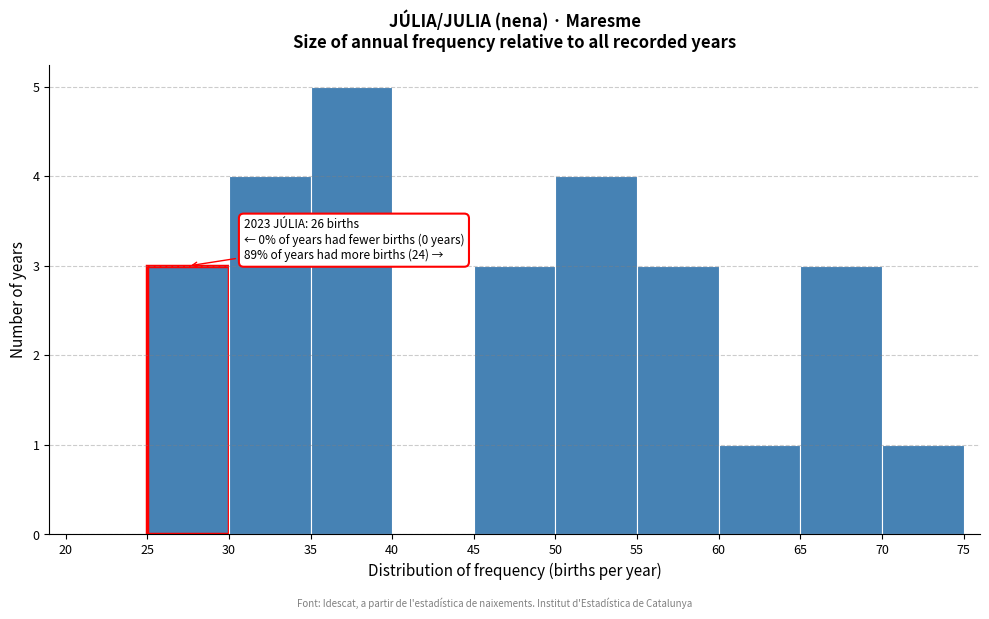

Over which range of the x-axis is the bar tallest?

35 to 40